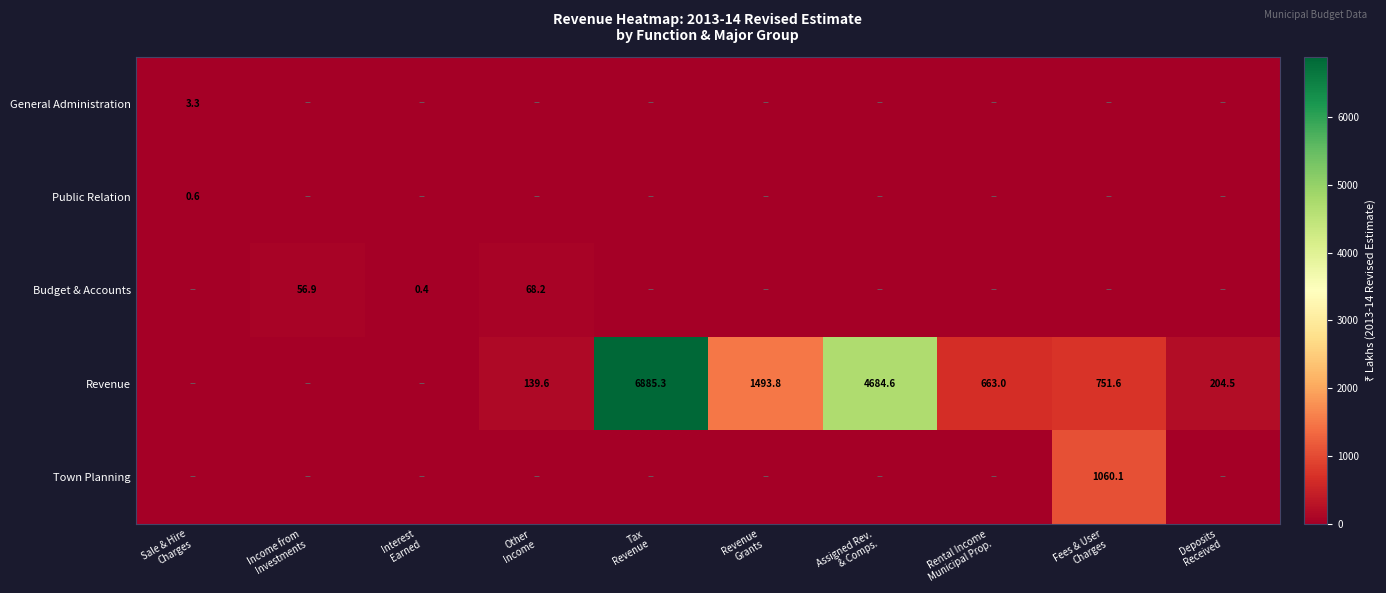

Which series has the largest range (max minus min)?

Revenue